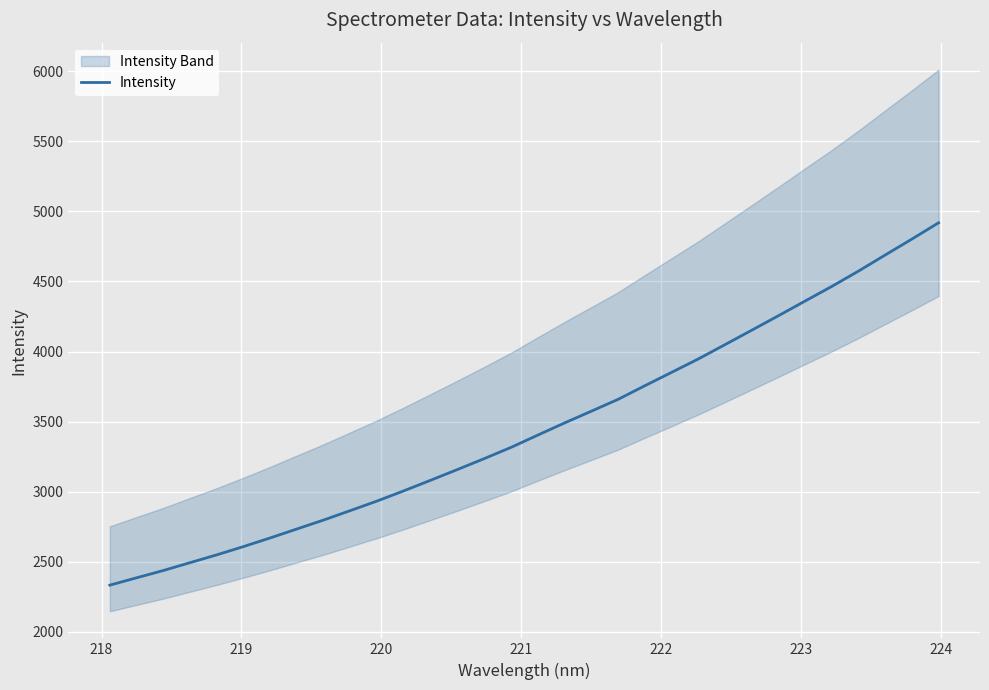

What is the maximum value for Intensity?

4918.6